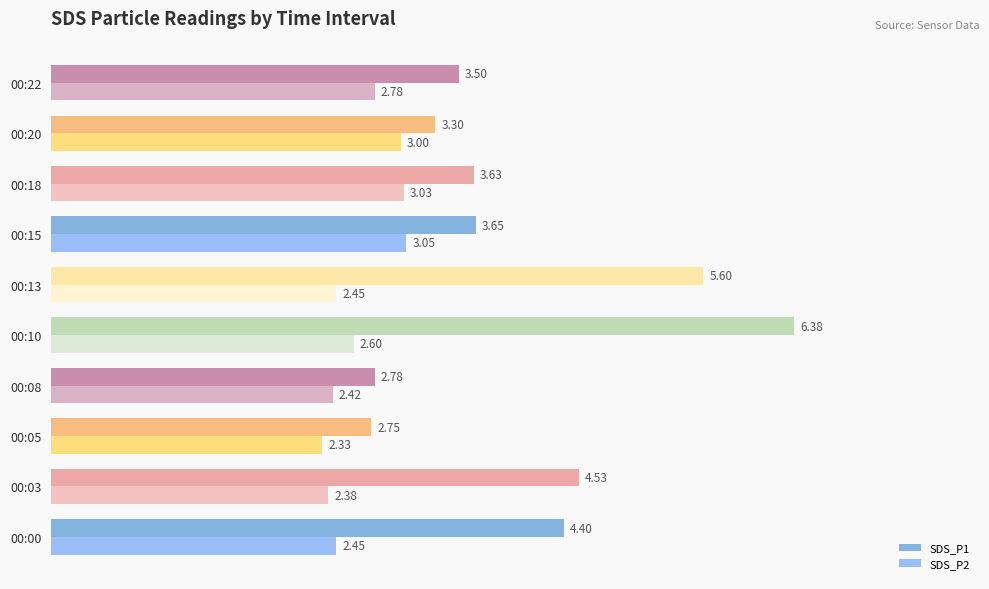

Rank the series by their average value, from highest to lowest.

SDS_P1, SDS_P2